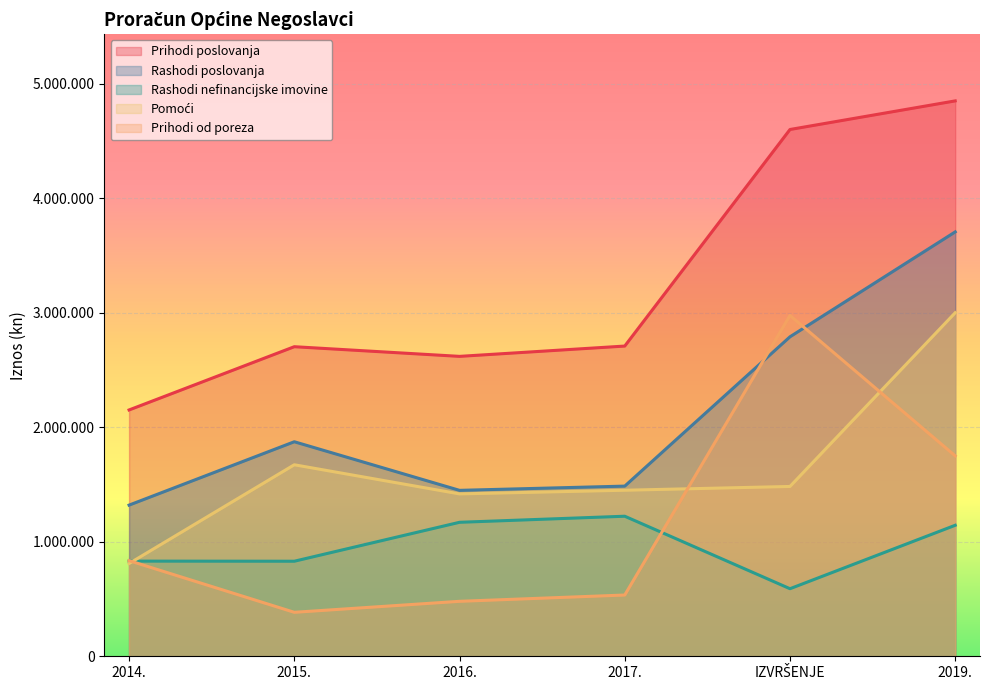

Which series changed the most between 2015. and 2019.?

Prihodi poslovanja